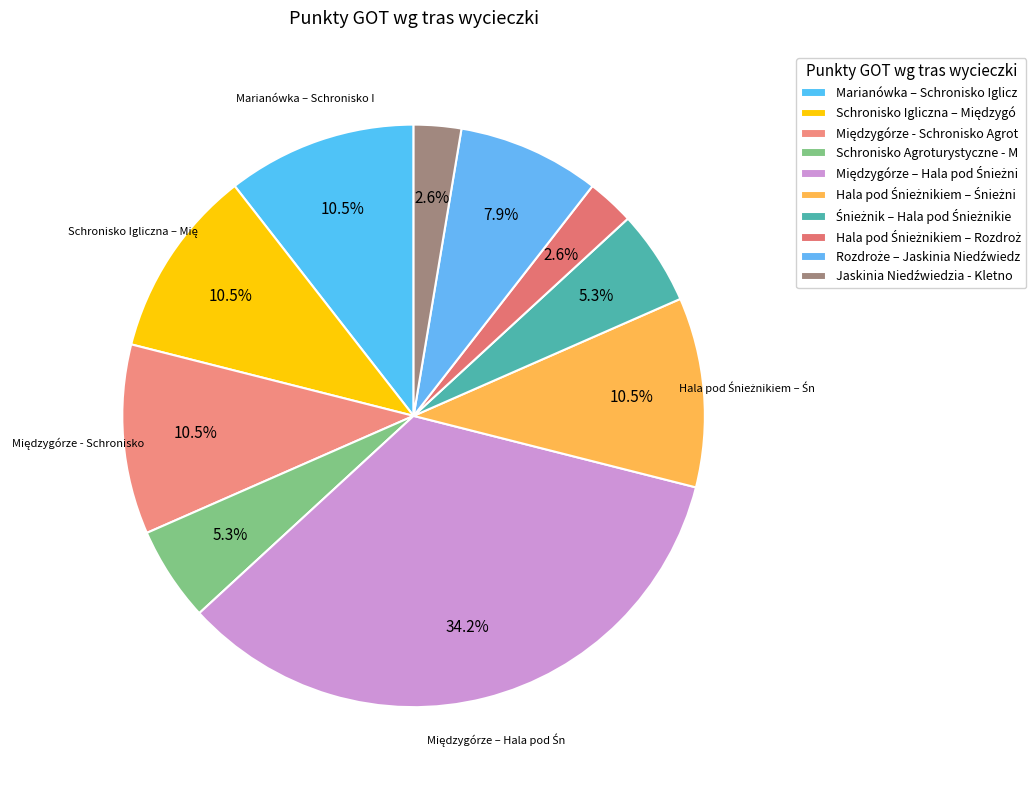

To the nearest percent, what is the average slice percentage?

10%